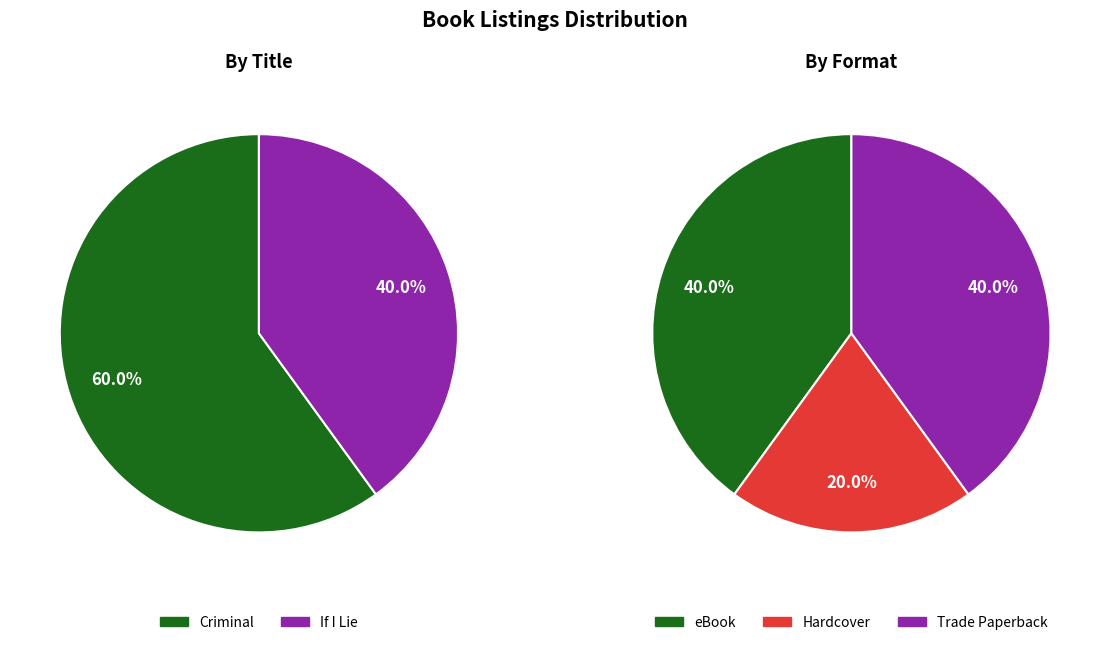

How many segments does this pie chart have?

5